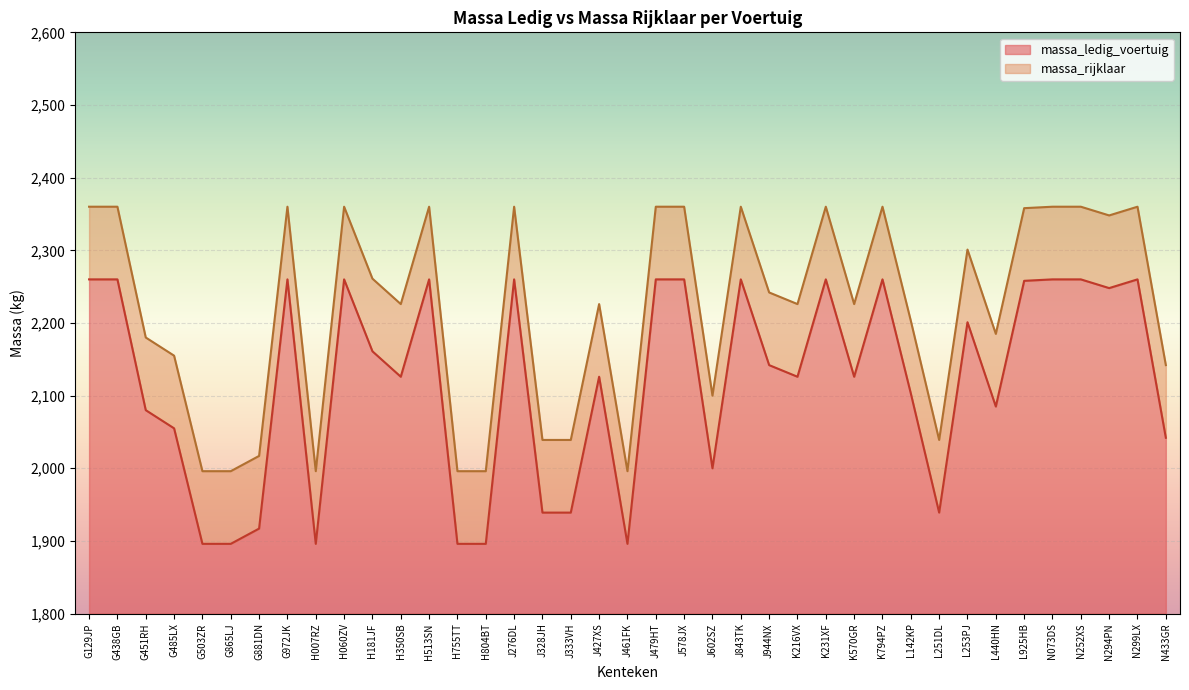

The value of massa_ledig_voertuig at L251DL is 593. True or false?

False